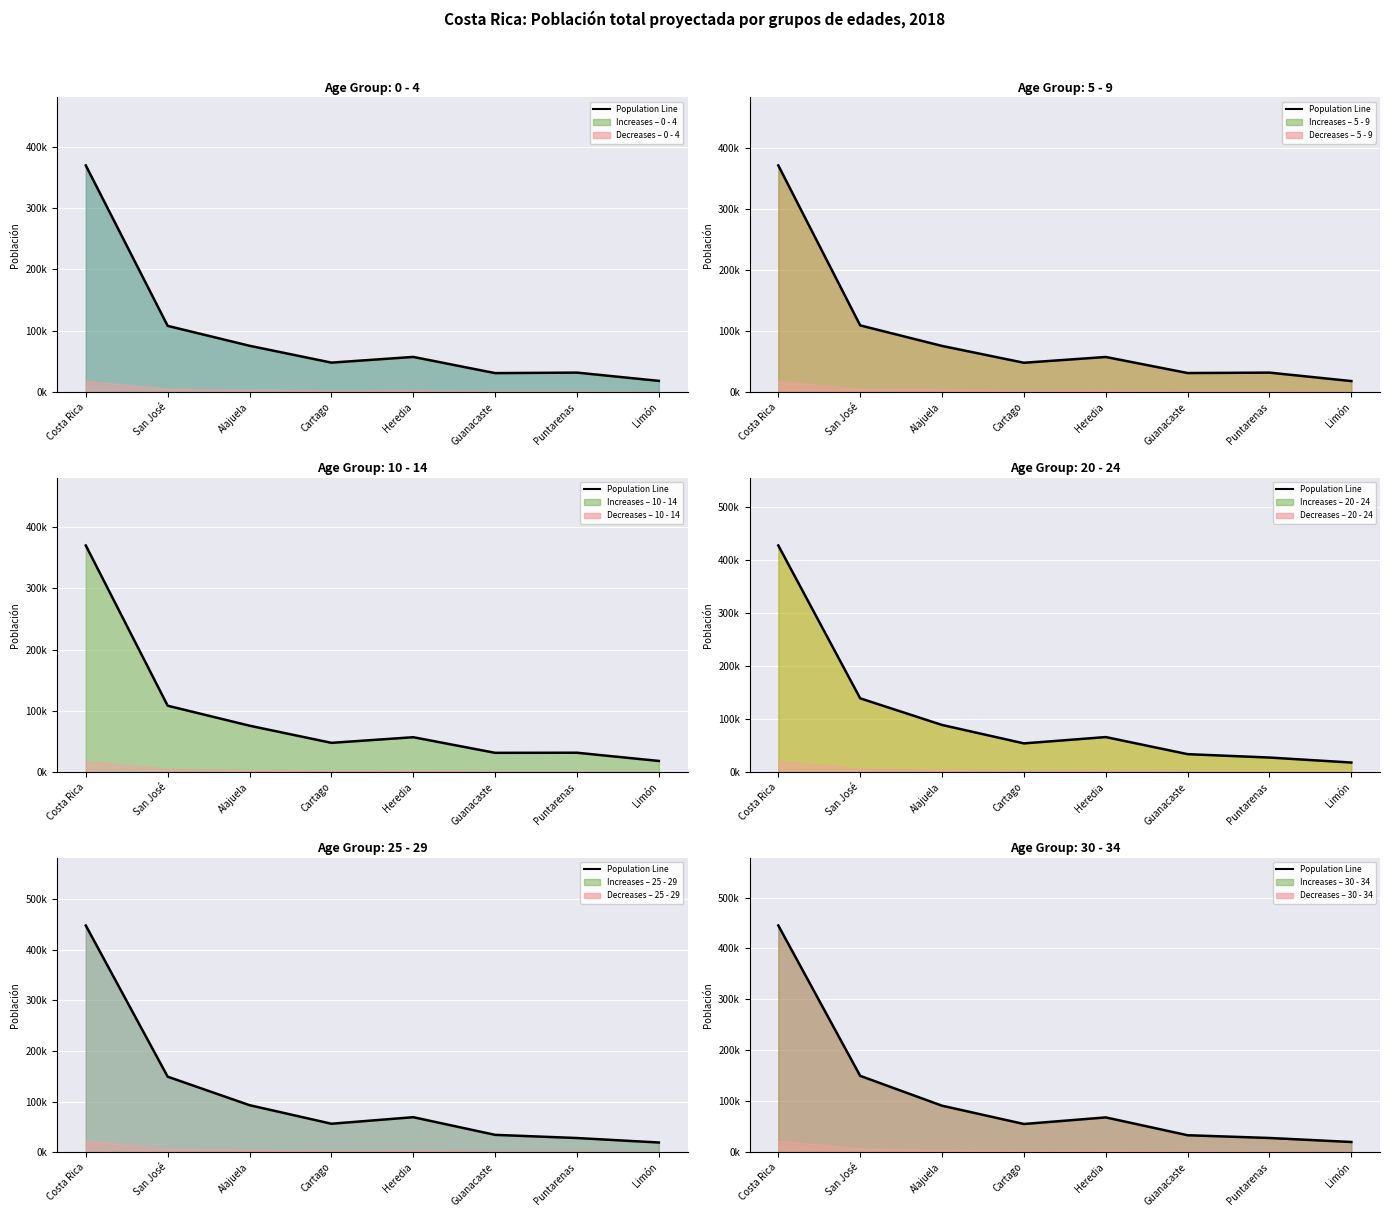

Reading left to right, what are all the values shown in this chart?

445139	149793	91160	55233	68174	33154	27751	19874